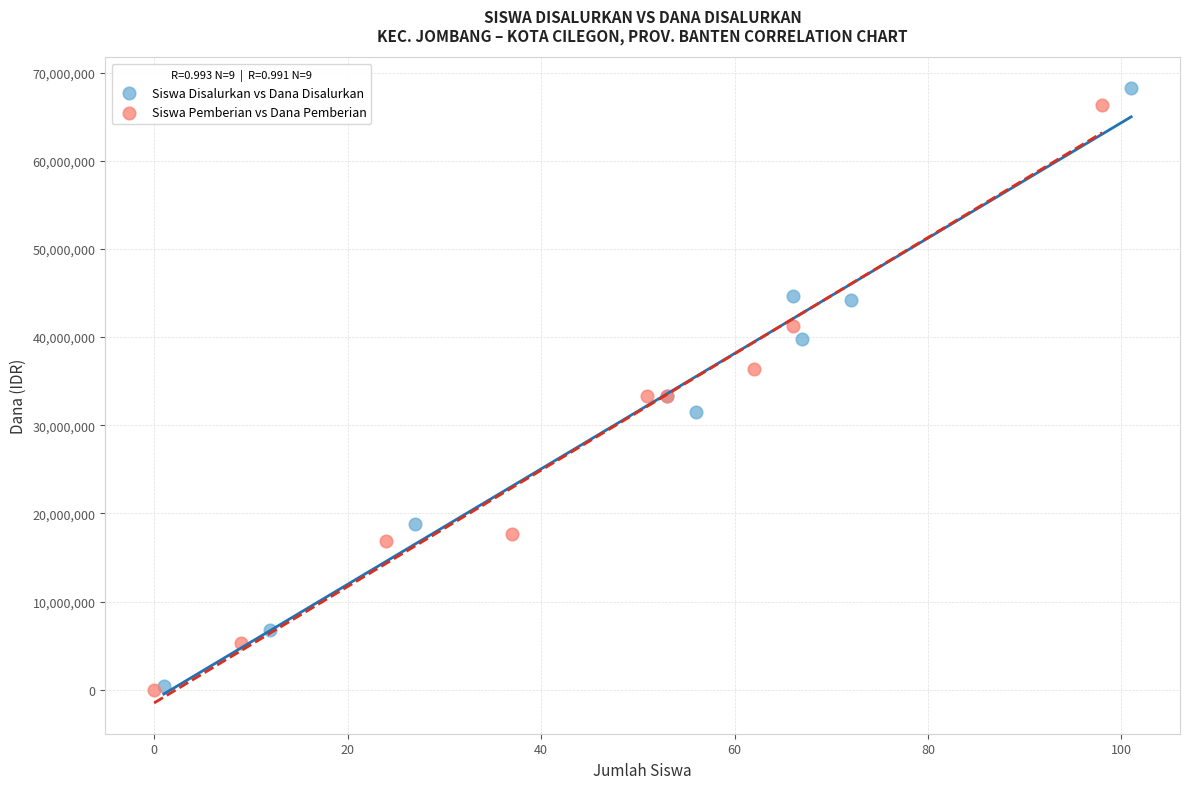

Which series has the widest spread of Y values?

Siswa Disalurkan vs Dana Disalurkan